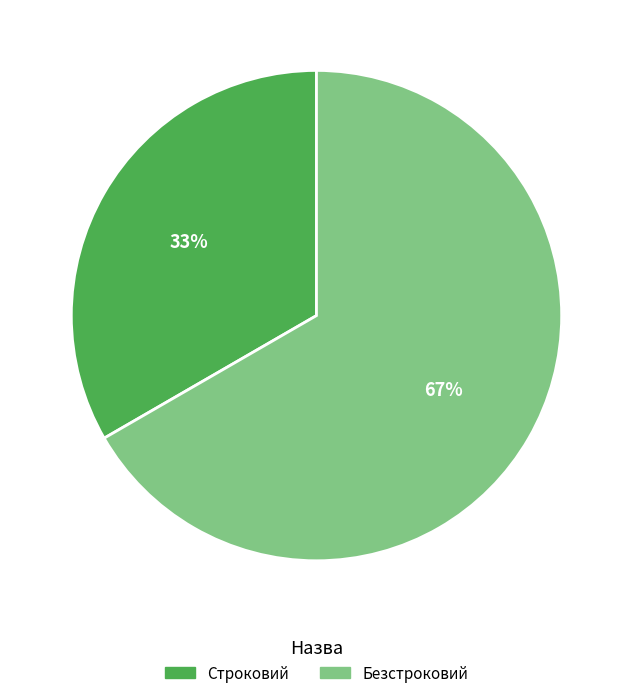

How many segments does this pie chart have?

2